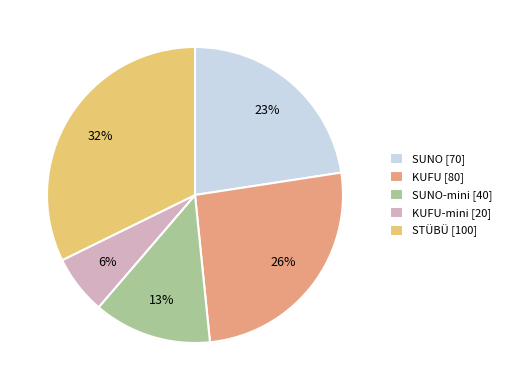

What is the largest slice in the pie chart?

STÜBÜ [100]